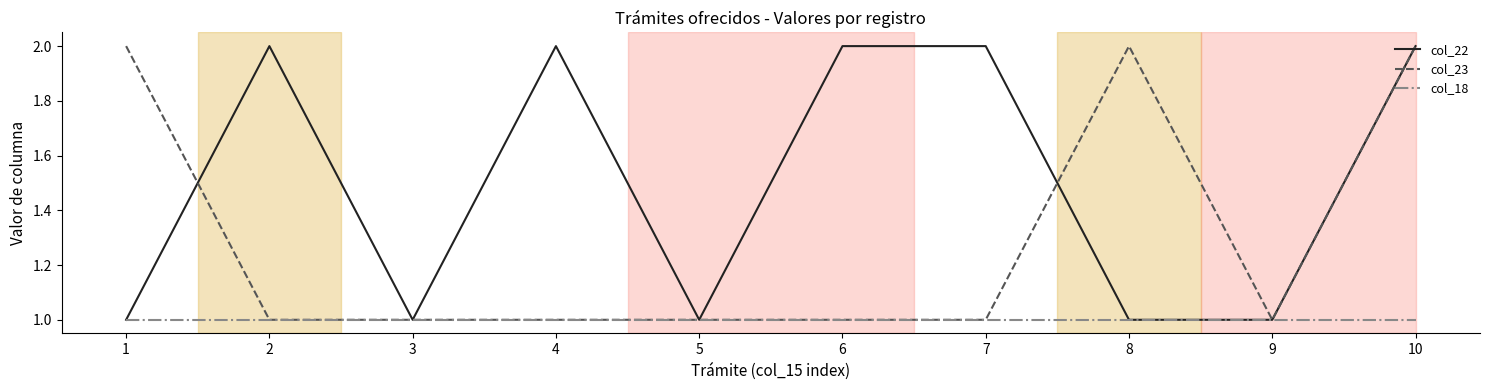

What is the greatest value displayed?

2